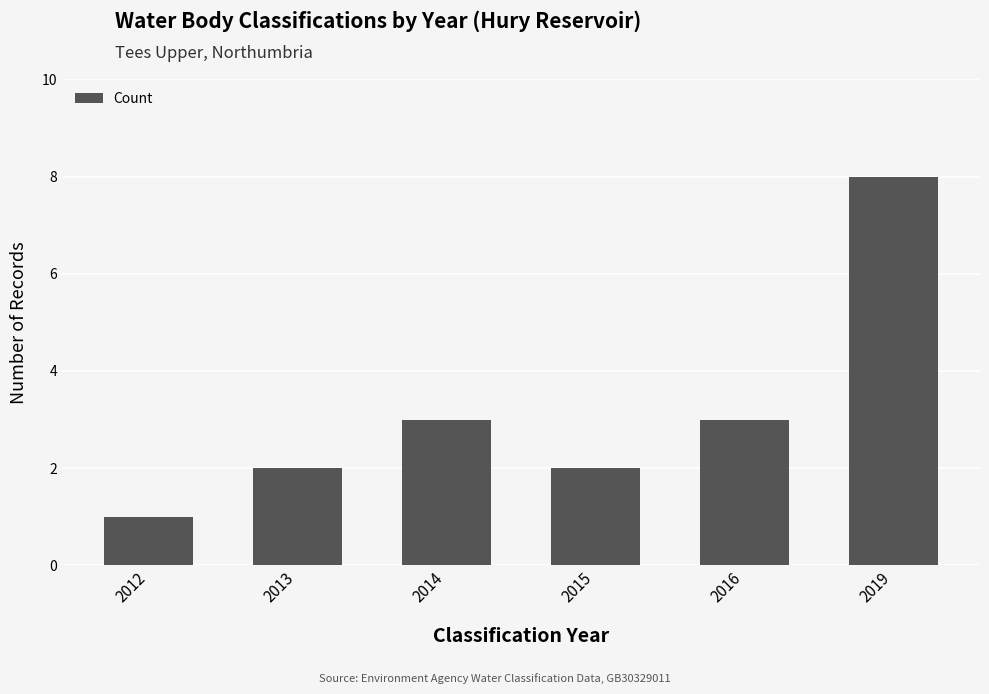

Are the bars horizontal?

No